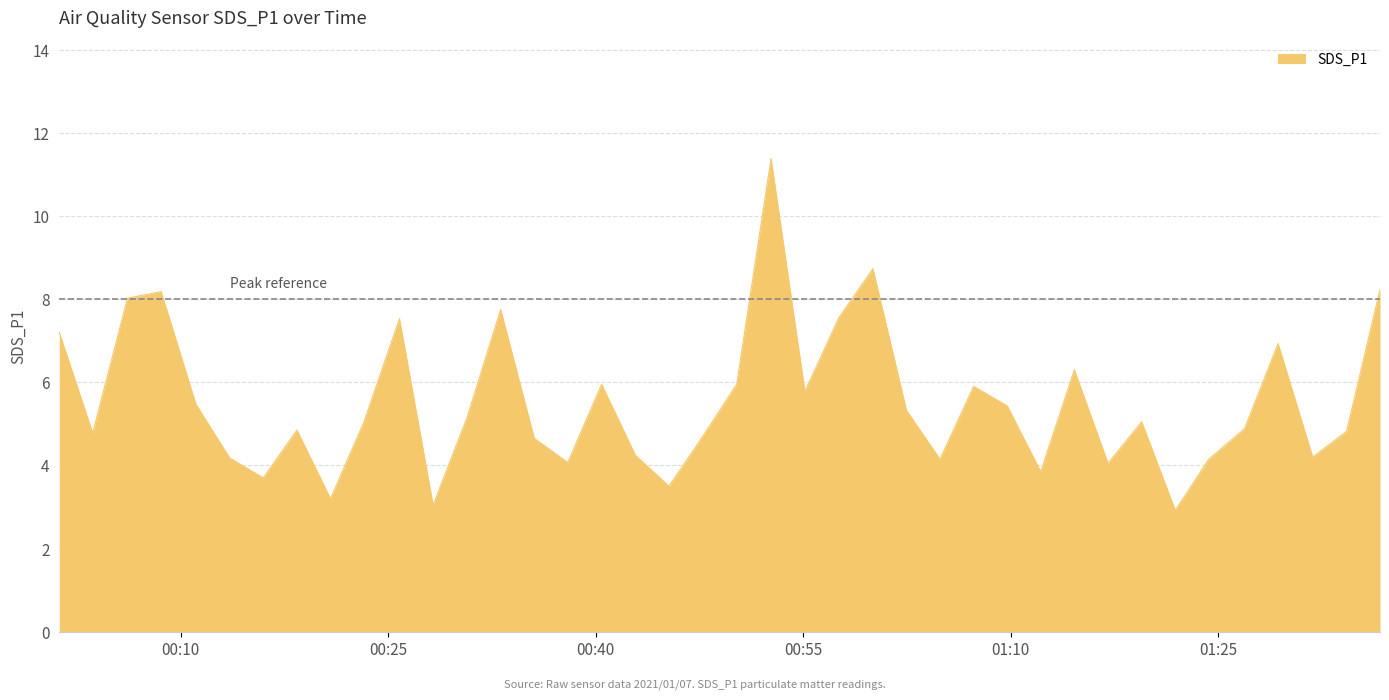

What is the greatest value displayed?

11.4